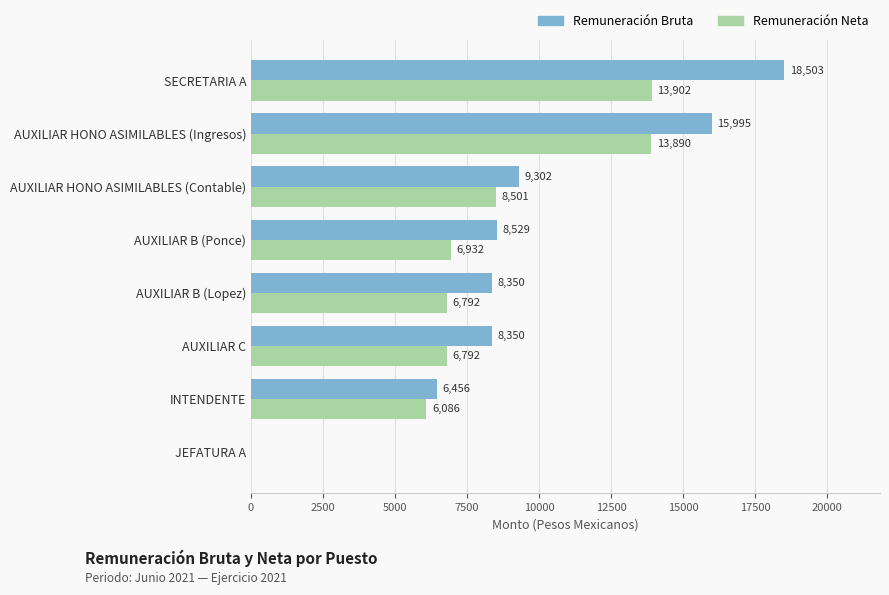

True or false: Remuneración Bruta has a value of -8055.8 at JEFATURA A.

False